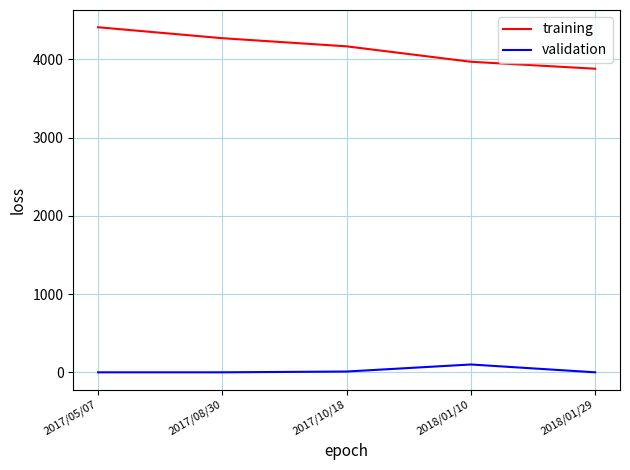

Which label corresponds to the largest value in the chart?

2017/05/07